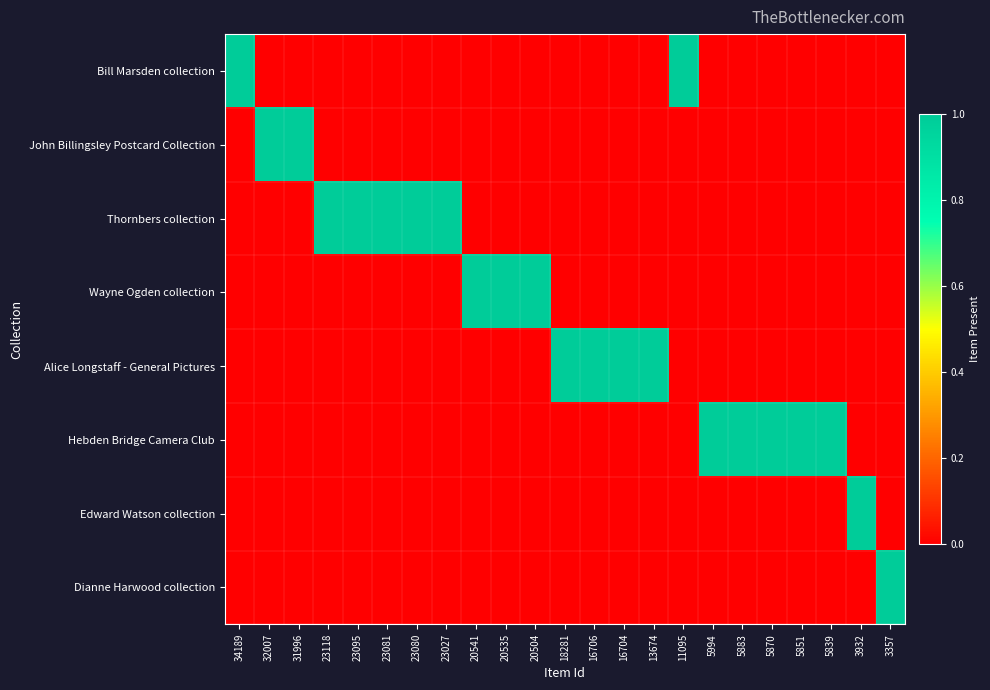

Rank the series at 13674 from highest to lowest value.

Alice Longstaff - General Pictures, Bill Marsden collection, John Billingsley Postcard Collection, Thornbers collection, Wayne Ogden collection, Hebden Bridge Camera Club, Edward Watson collection, Dianne Harwood collection